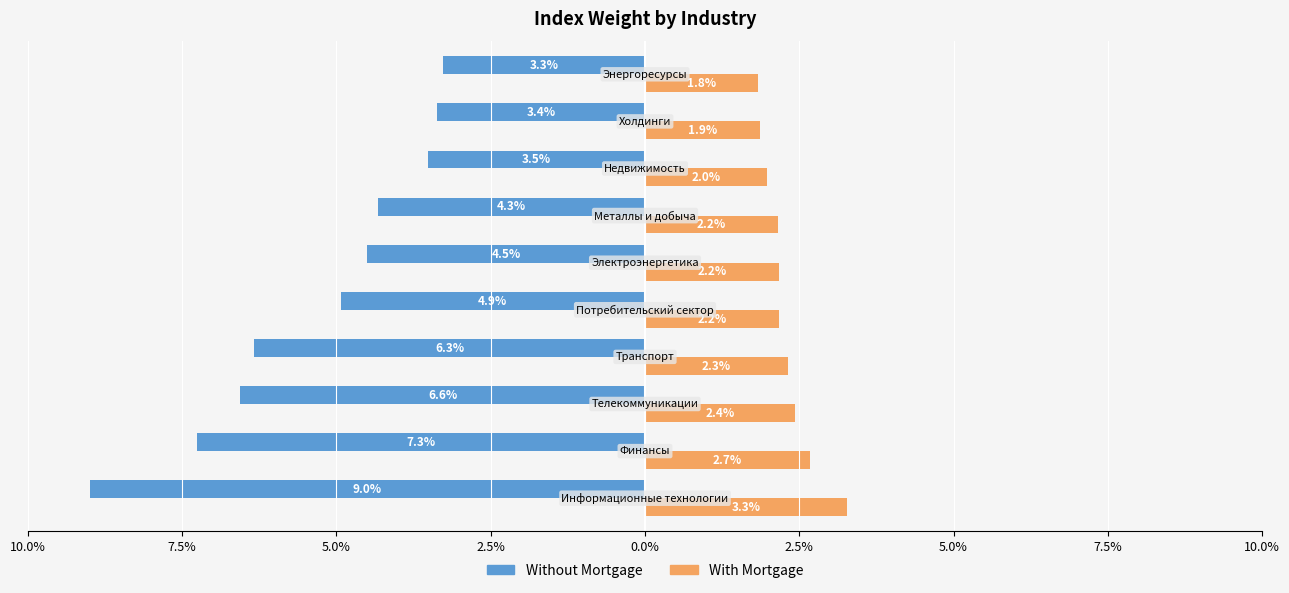

What are all the series names shown in the legend?

Without Mortgage, With Mortgage